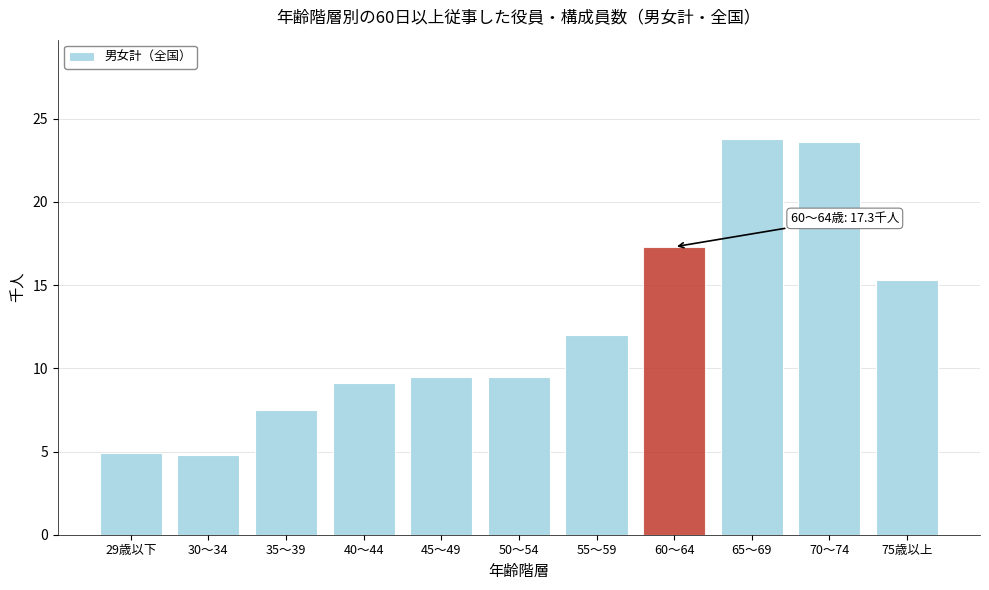

What is the label of the 6th bar from the right?

50～54